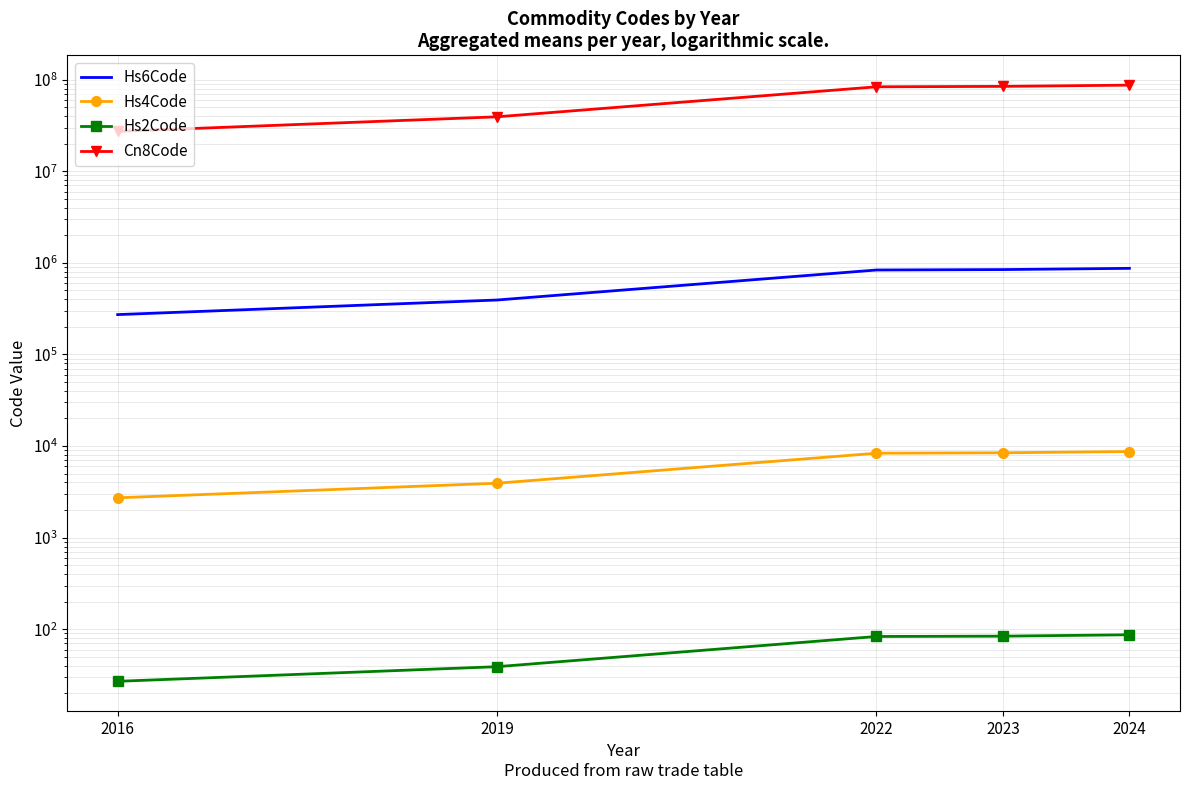

True or false: Hs2Code has more than 2 interior local peaks.

False